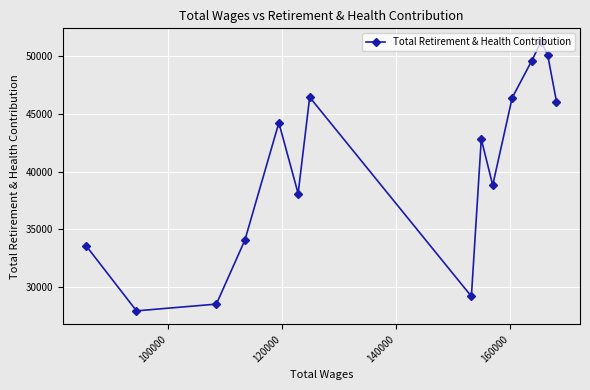

What is the greatest value displayed?

51265